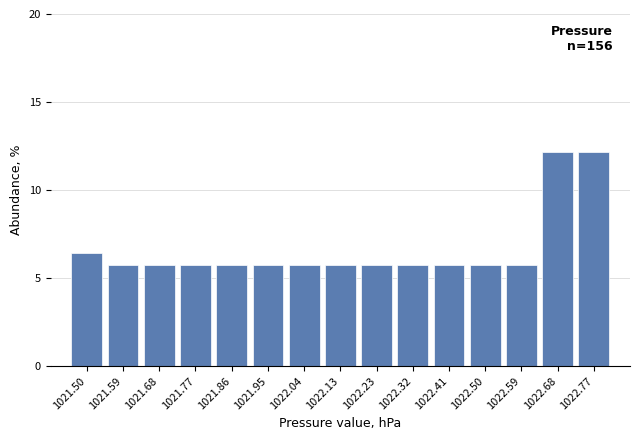

Reading right to left, transcribe all the data shown in this chart.

1022.77=12.2	1022.68=12.2	1022.59=5.8	1022.50=5.8	1022.41=5.8	1022.32=5.8	1022.23=5.8	1022.13=5.8	1022.04=5.8	1021.95=5.8	1021.86=5.8	1021.77=5.8	1021.68=5.8	1021.59=5.8	1021.50=6.4